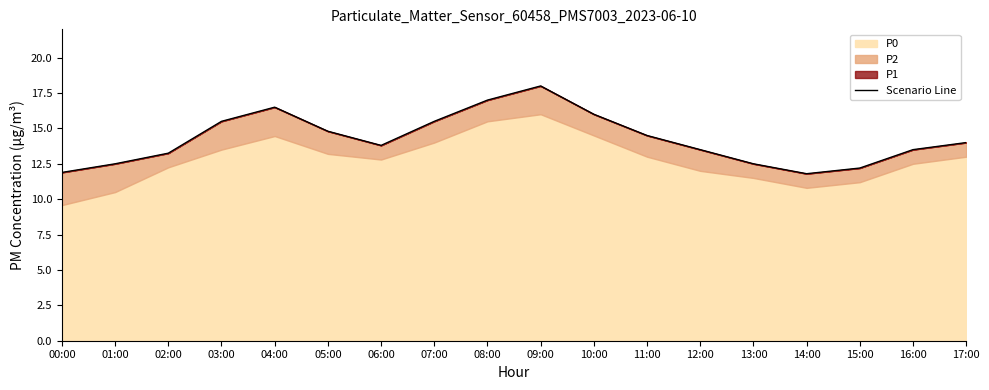

What is the label of the 6th point from the right?

12:00